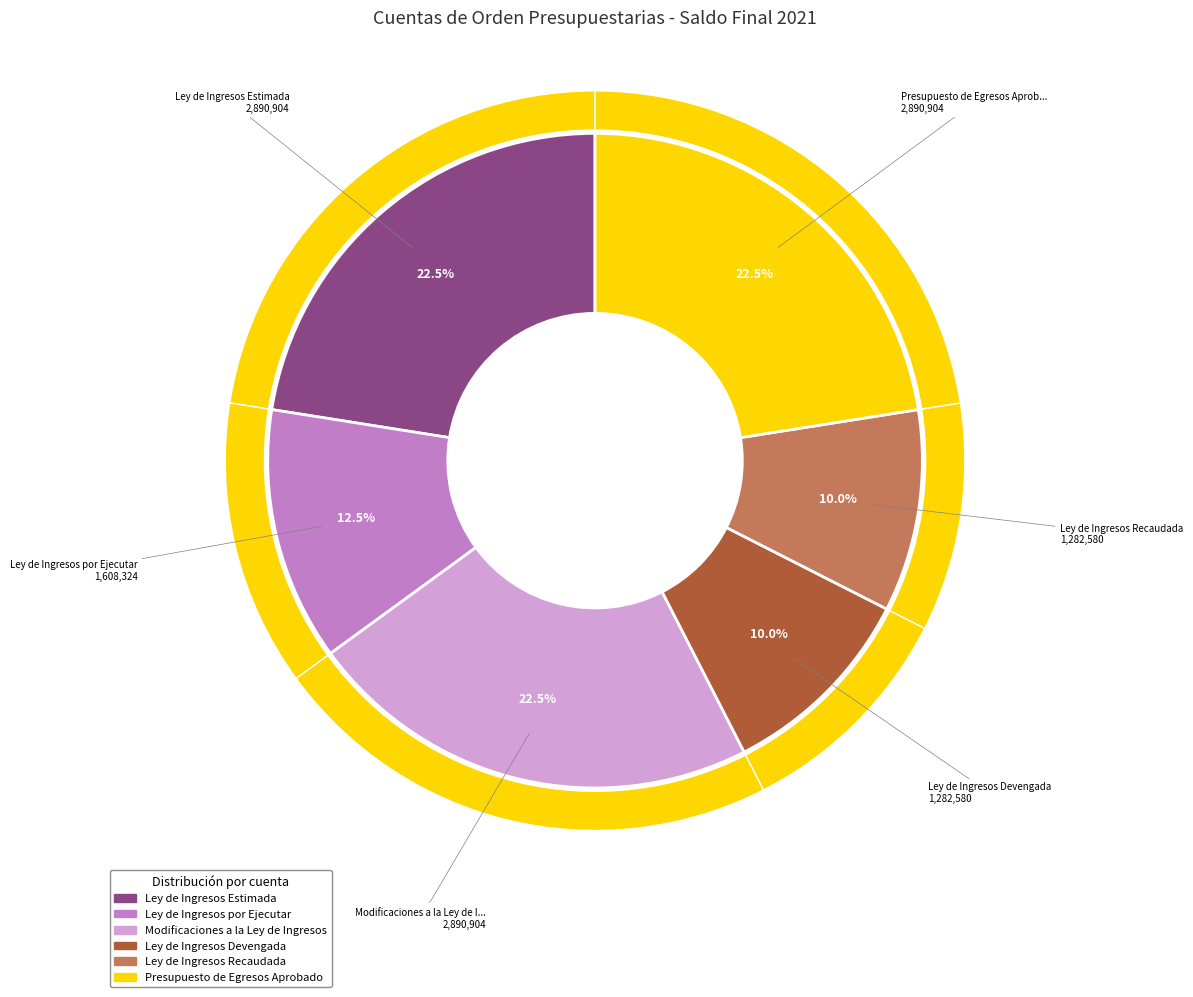

Between Presupuesto de Egresos Aprobado and Ley de Ingresos Devengada, which is larger?

Presupuesto de Egresos Aprobado